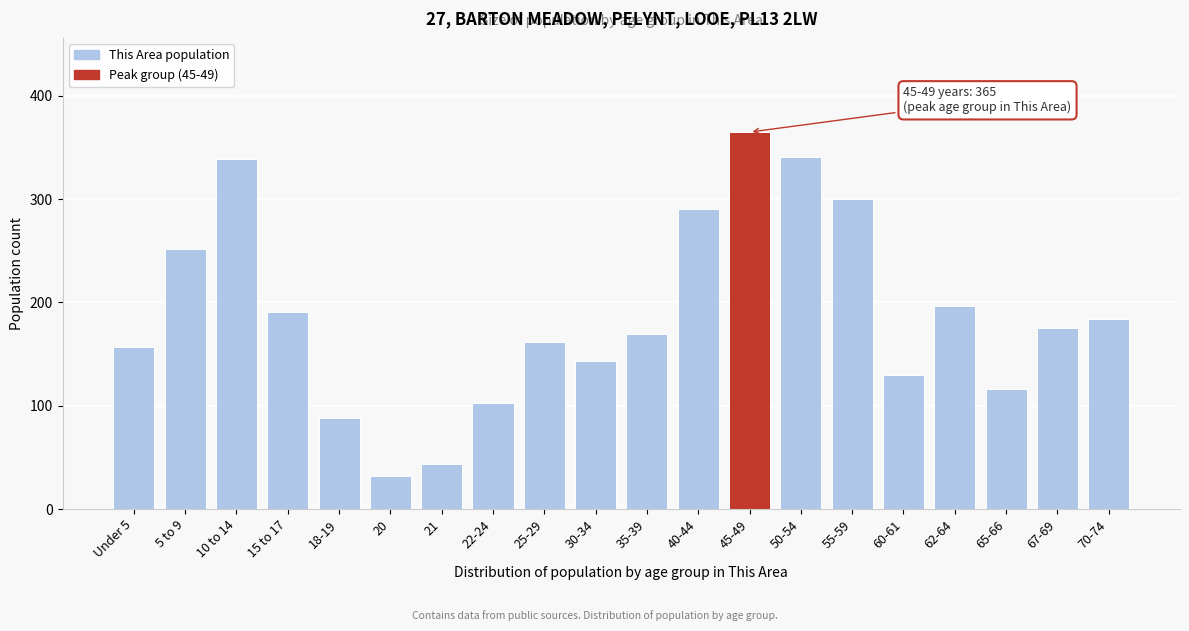

Reading right to left, list all the values displayed in this chart.

184	175	116	197	130	300	341	365	291	169	143	162	103	44	32	88	191	339	252	157